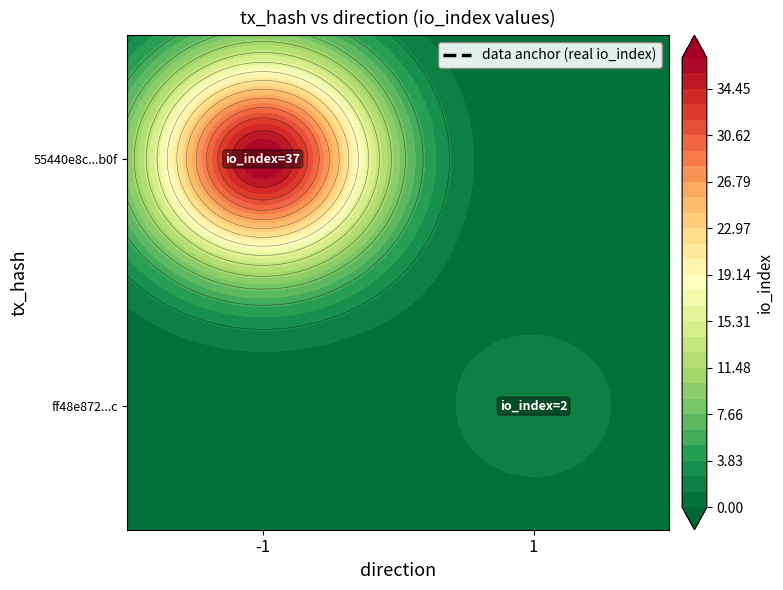

True or false: ff48e872ff1dd9347fc85022c53608aab8bef2c has a value of 1 at direction.

True